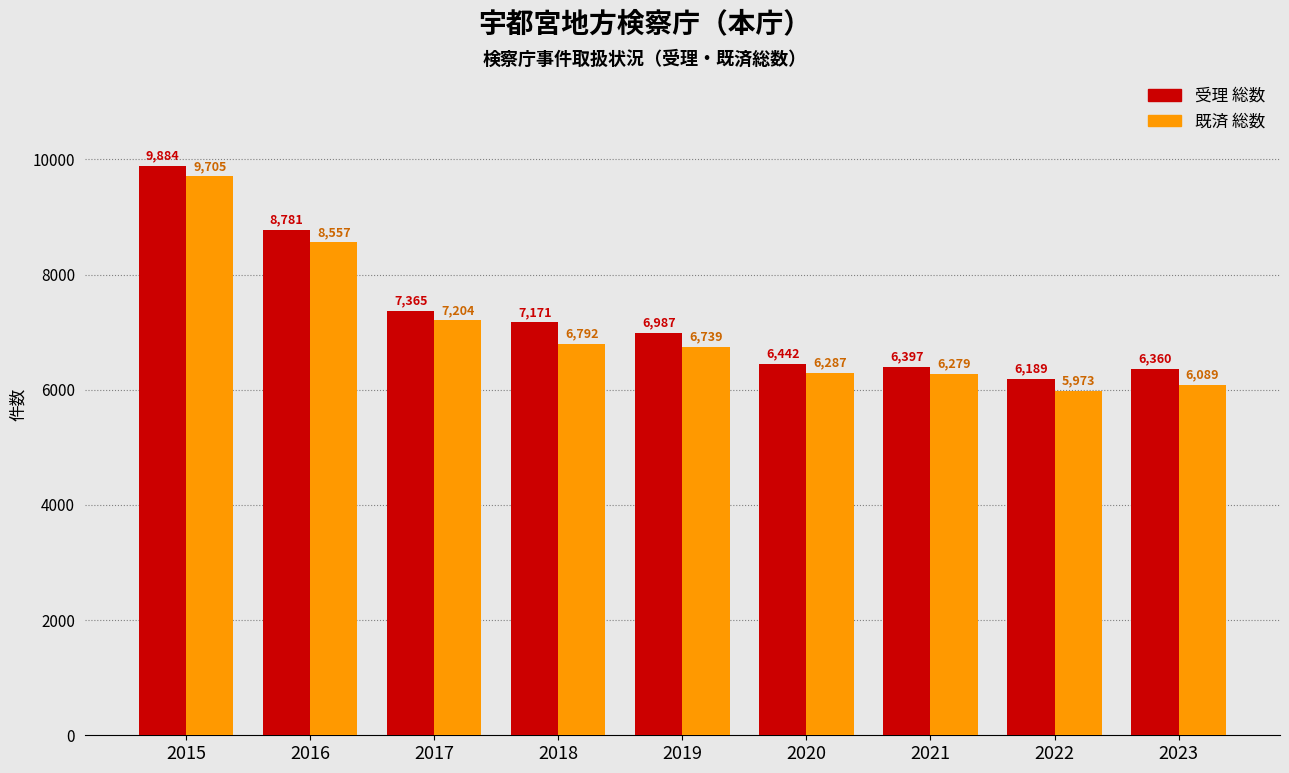

What is the spread (max minus min) of values at 2019?

248